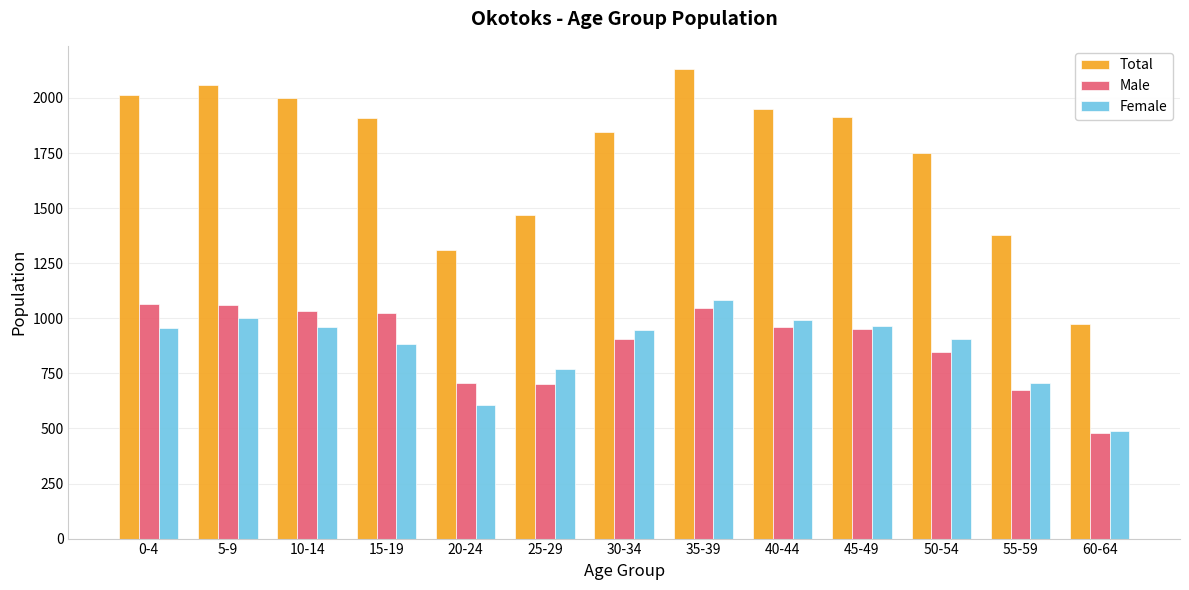

How many values in the Male series are below 950?

6